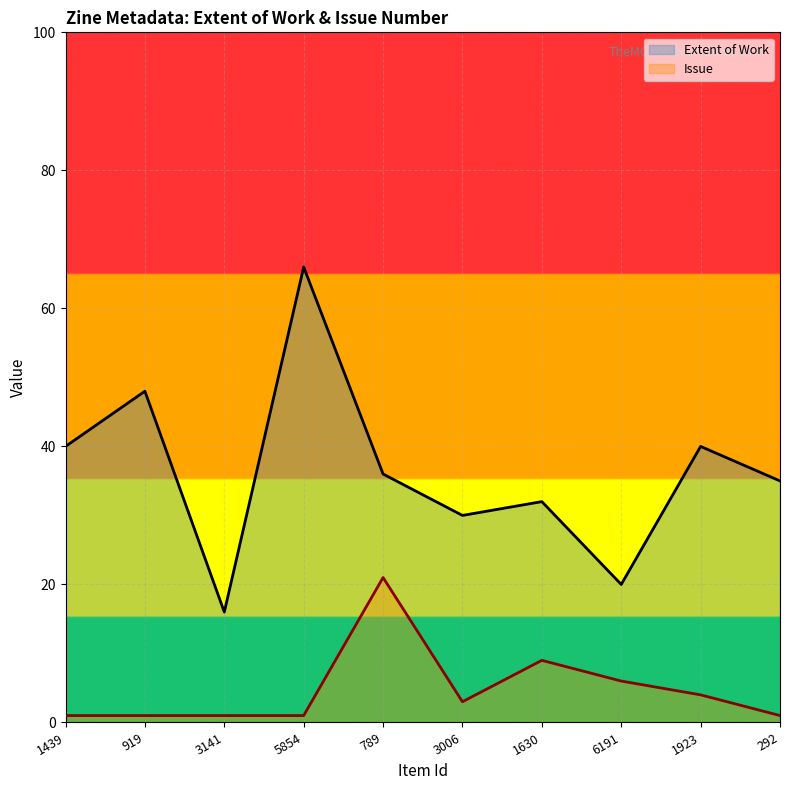

Which category has the lowest value in the Extent of Work series?

3141